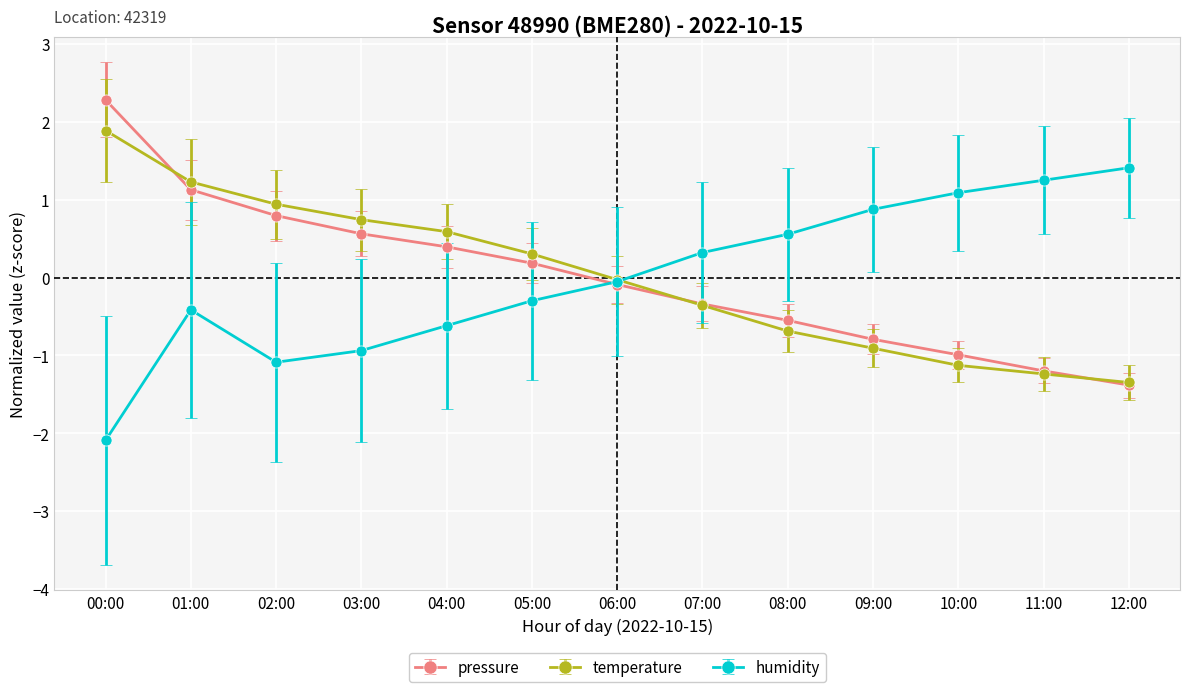

What is the difference between the highest and lowest values at 07:00?

0.7